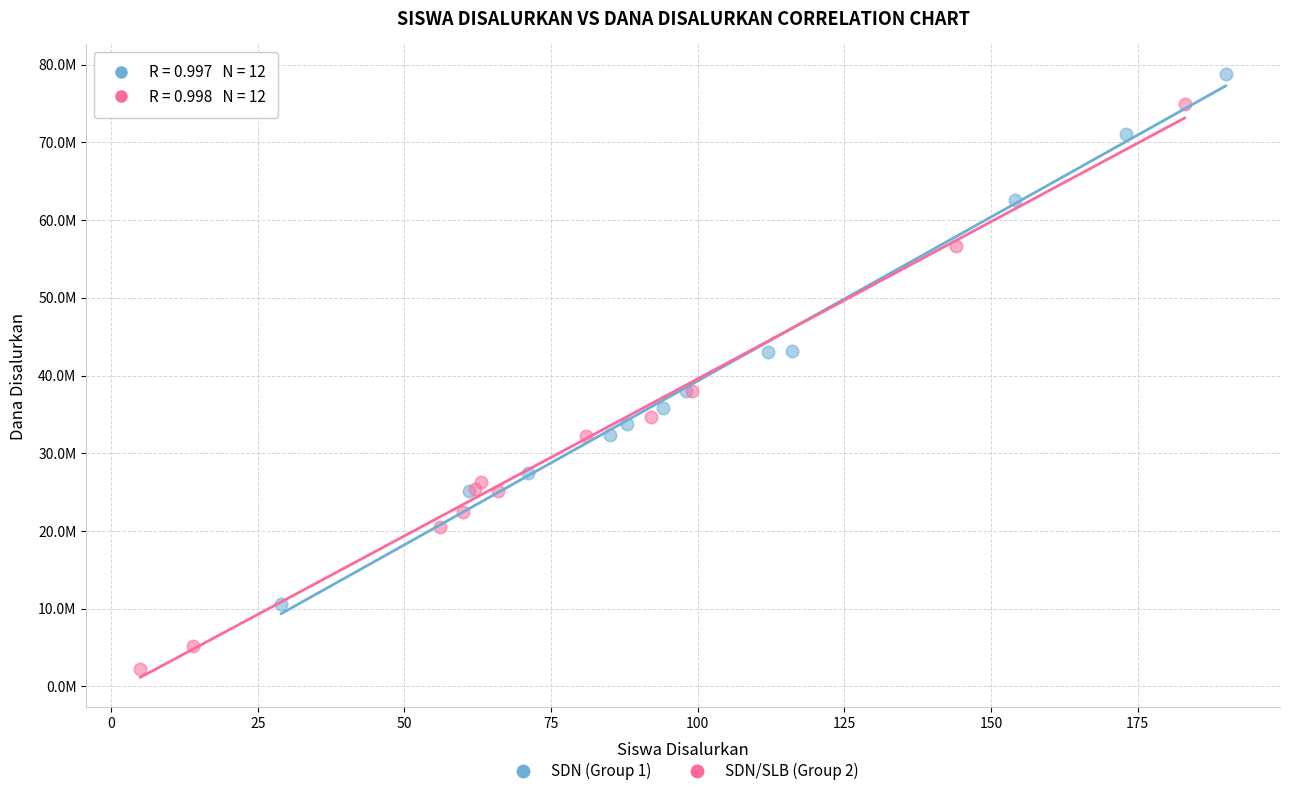

Which series reaches the minimum Y coordinate?

SDN/SLB (Group 2)